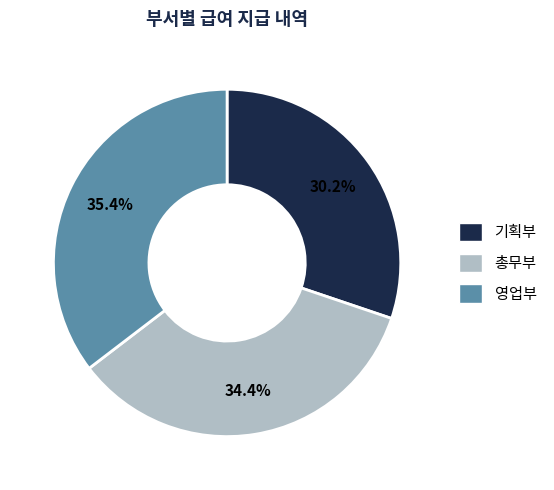

Which category has the biggest portion of the pie?

영업부